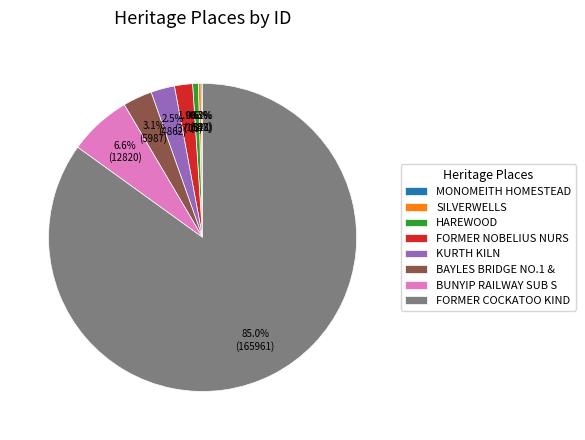

Between HAREWOOD and FORMER COCKATOO KIND, which is larger?

FORMER COCKATOO KIND